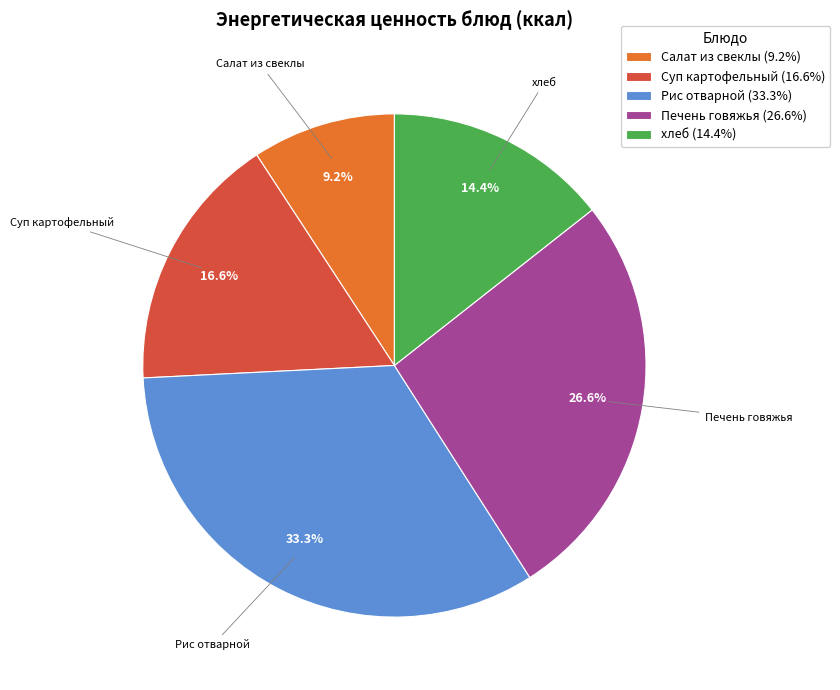

What is the largest slice in the pie chart?

Рис отварной